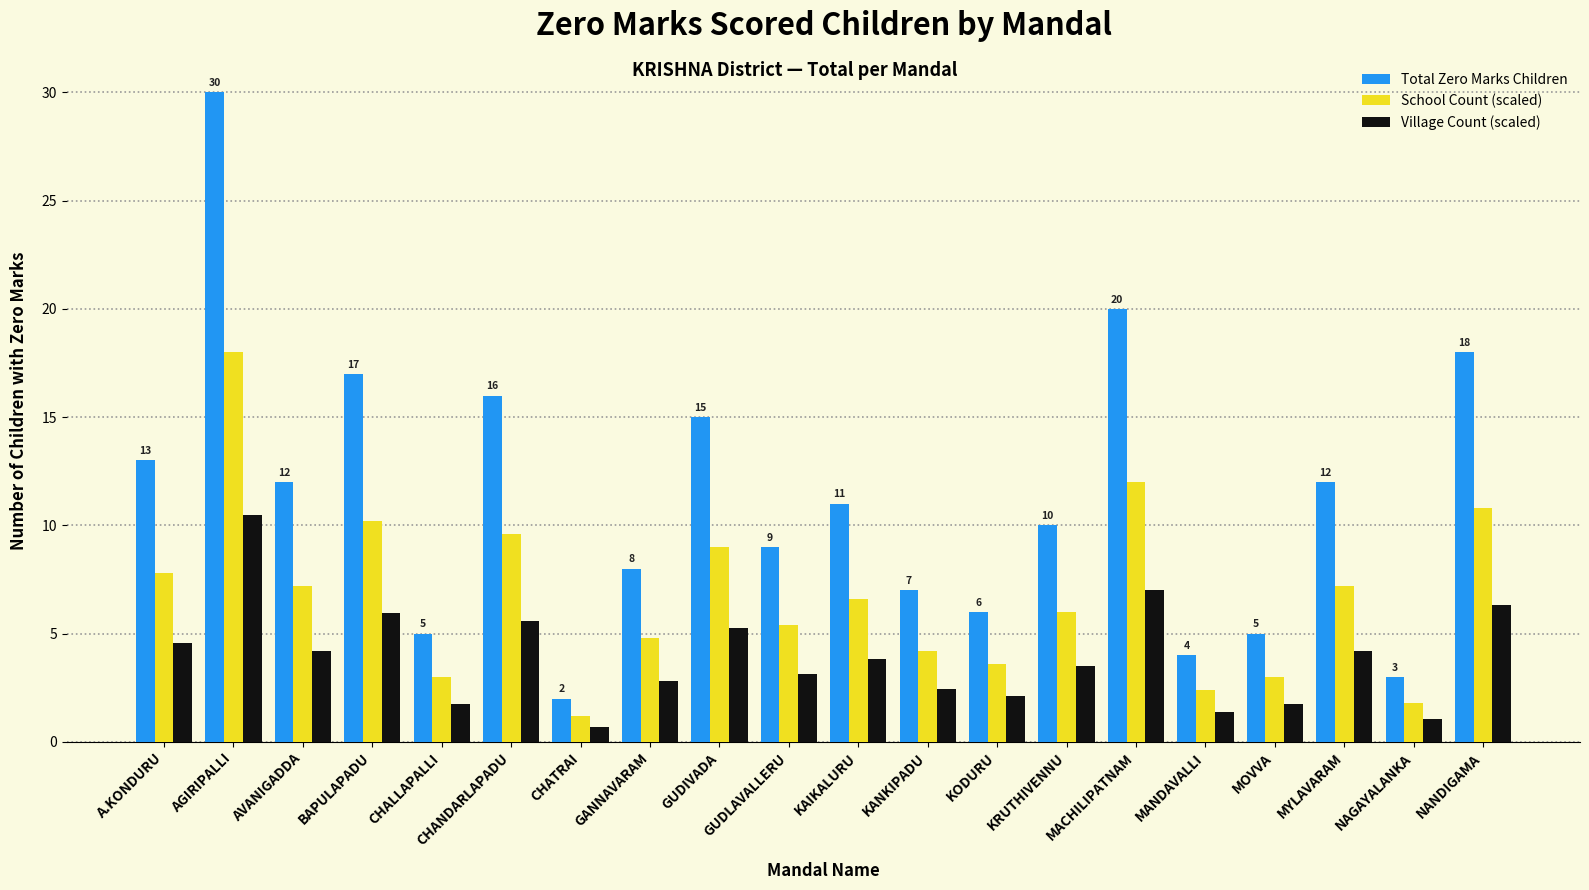

Which series changed the most between GUDLAVALLERU and MACHILIPATNAM?

Total Zero Marks Children